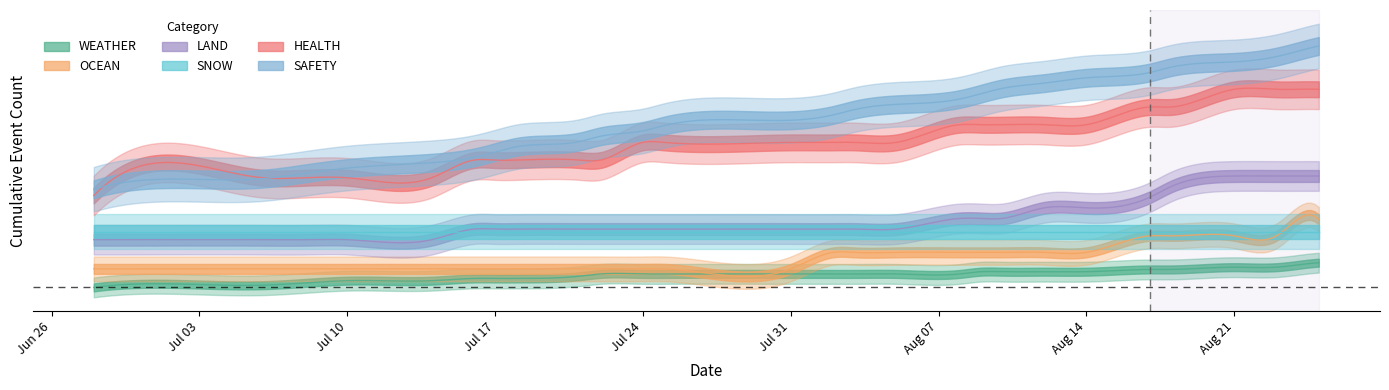

Reading left to right, list all the values displayed in this chart.

WEATHER: 0	1	0	1	1	0	1	0	0	1	1	0	0	0	0	0	0	0	1	0	0	0	1	0	1	0	1	1
OCEAN: 0	0	0	0	0	0	0	0	0	0	0	0	0	0	1	0	0	0	0	0	0	0	1	0	0	0	1	0
LAND: 1	0	0	0	0	0	1	0	0	0	0	0	0	0	0	0	0	1	0	0	1	0	1	1	1	0	0	0
SNOW: 0	0	0	0	0	0	0	0	0	0	0	0	0	0	0	0	0	0	0	0	0	0	0	0	0	0	0	0
HEALTH: 1	1	0	0	0	0	1	0	0	0	0	1	0	0	0	0	0	1	0	0	0	0	1	0	1	0	0	0
SAFETY: 1	1	1	1	1	1	1	1	1	1	1	1	1	1	1	1	1	1	1	1	1	1	1	1	1	1	1	1